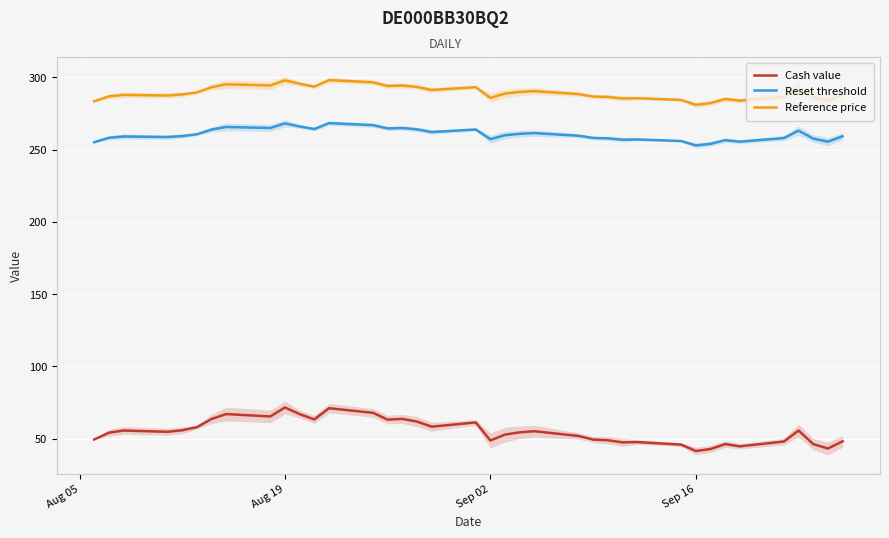

What is the lowest value of the Reference price series?

281.1